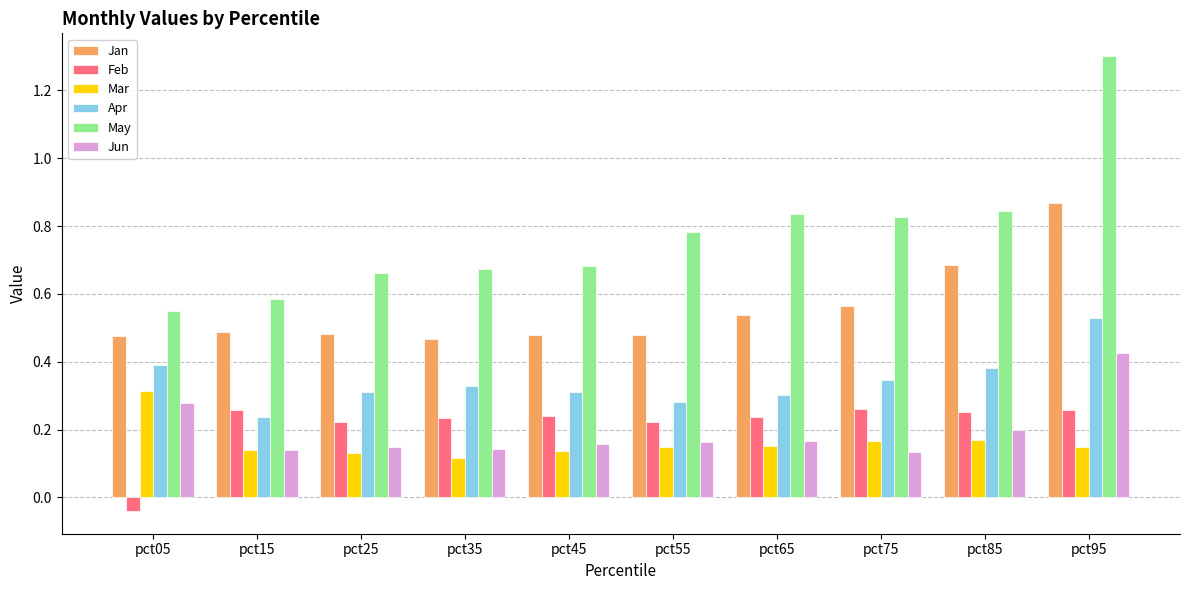

At which label does May reach its minimum?

pct05